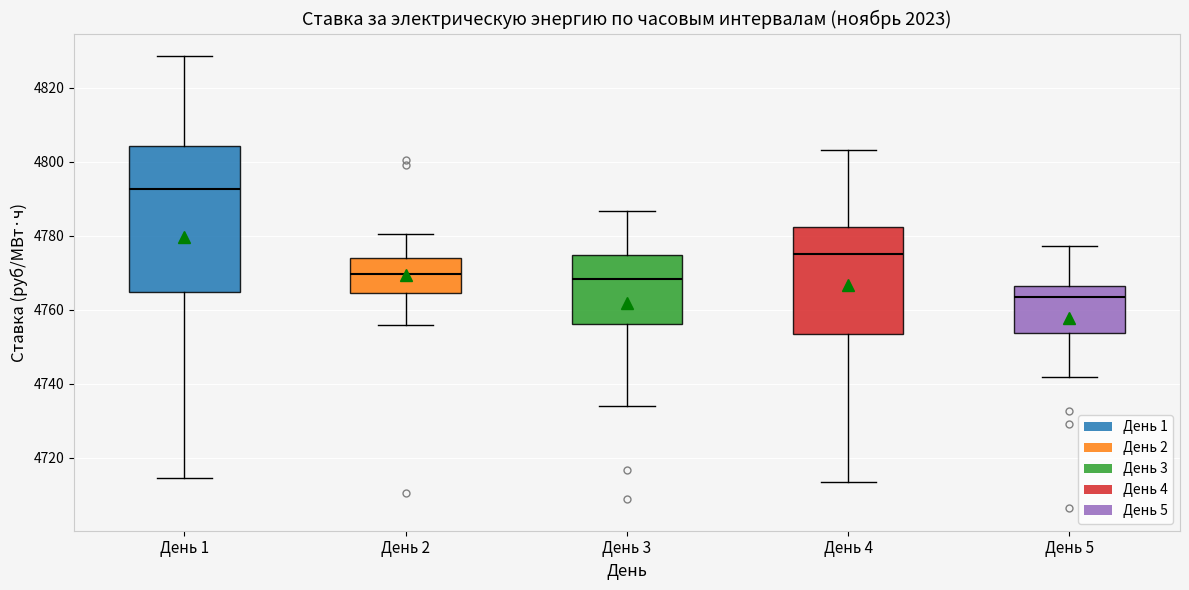

Which box's median line is the lowest?

День 5